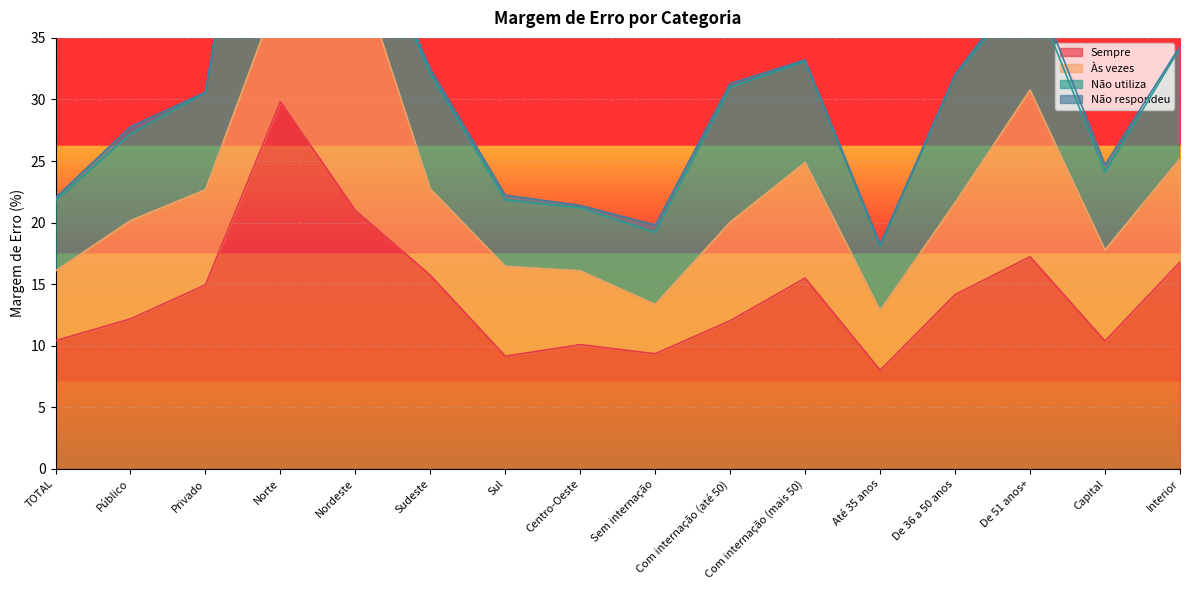

What is the difference between the maximum and minimum values in the Não utiliza series?

21.9